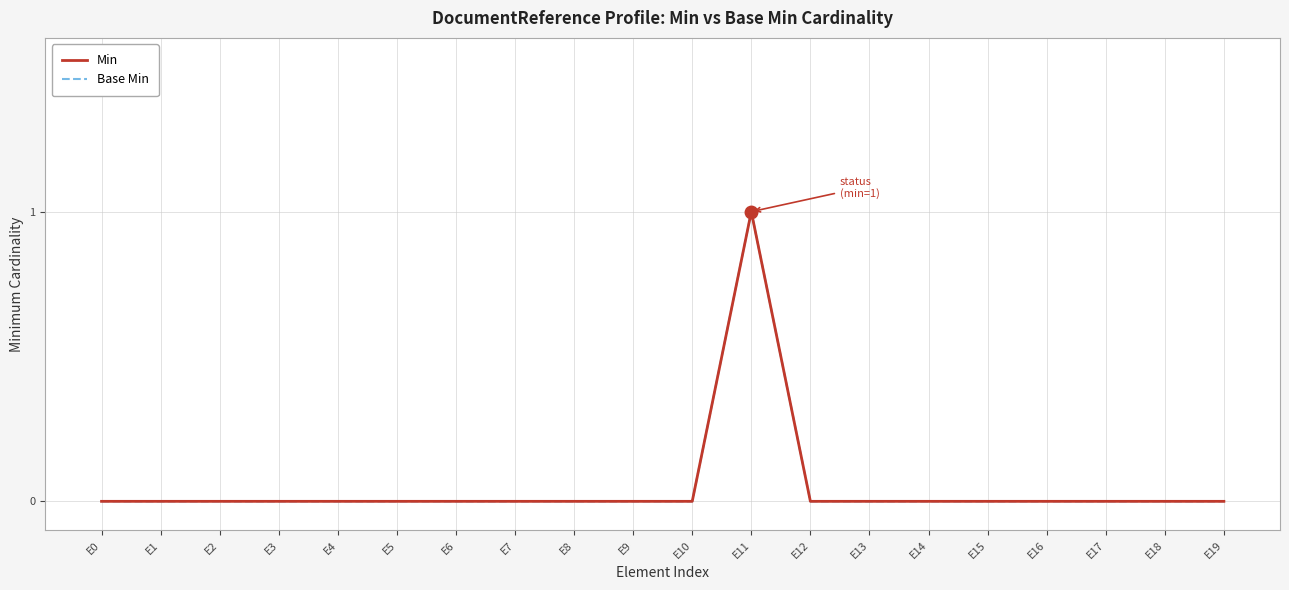

Is it true that Base Min equals 0 at E4?

True